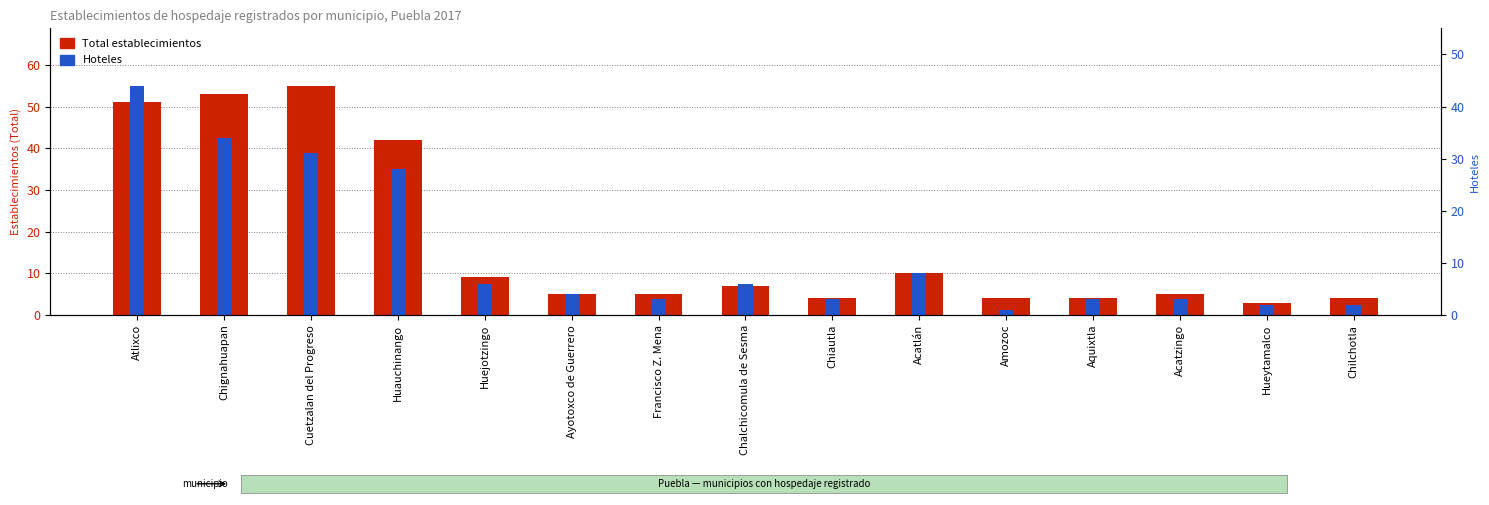

What is the average value of the Total series?

17